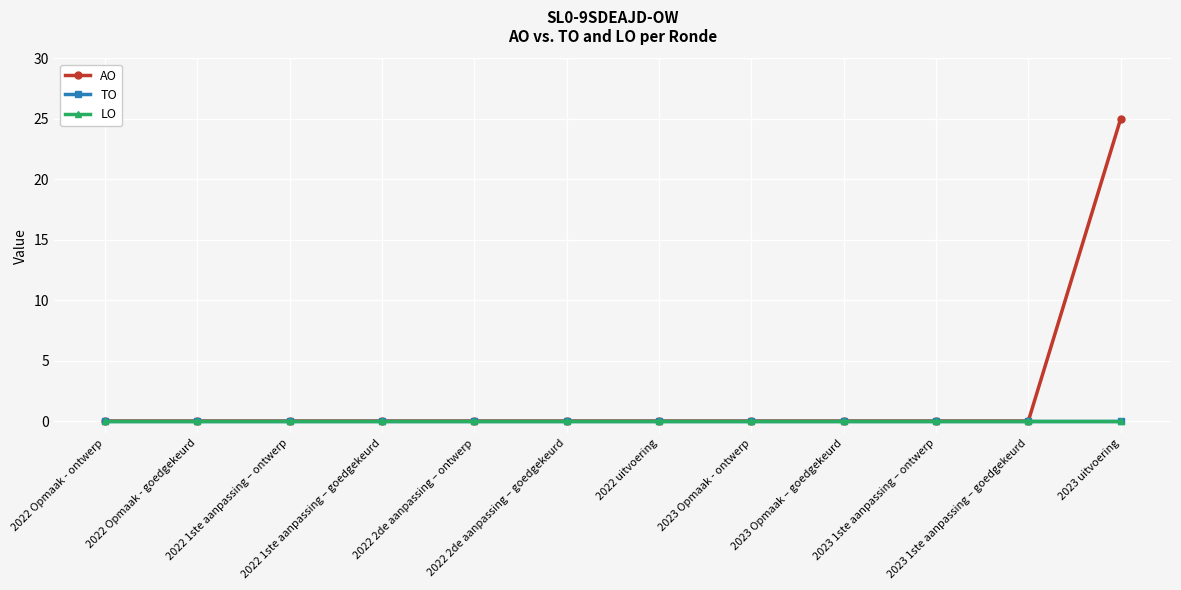

True or false: AO and LO intersect in this chart.

False